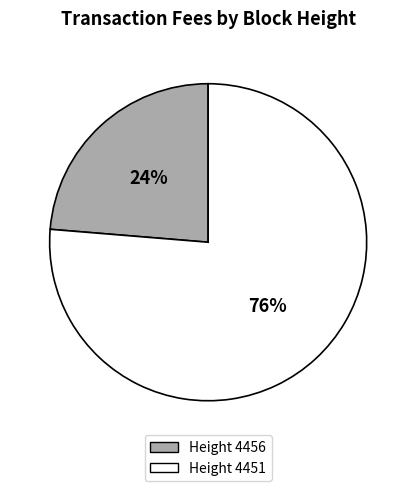

Is there any slice that represents more than half of the pie?

Yes